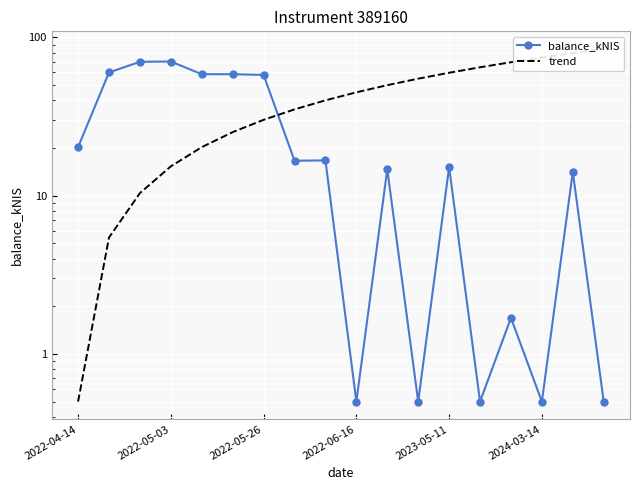

Rank the categories by trend value from lowest to highest.

2022-04-14, 2022-05-03, 2022-05-26, 2022-06-16, 2023-05-11, 2024-03-14, 6, 7, 8, 9, 10, 11, 12, 13, 14, 15, 16, 17